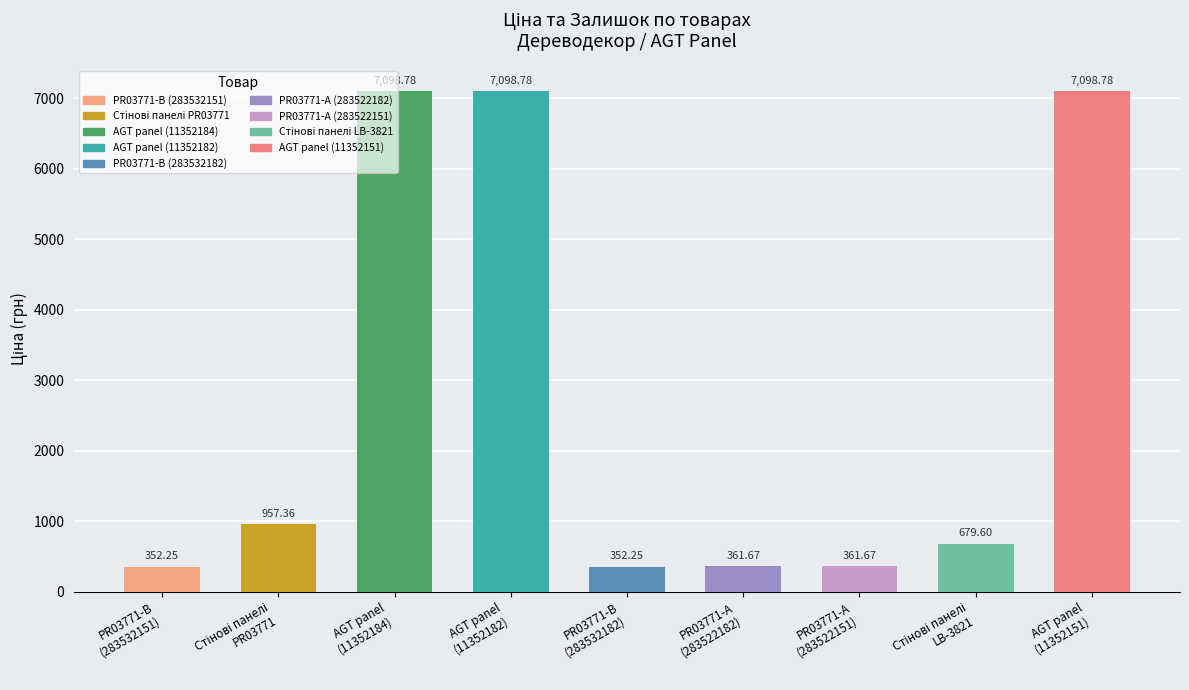

What is the average value?

2706.8